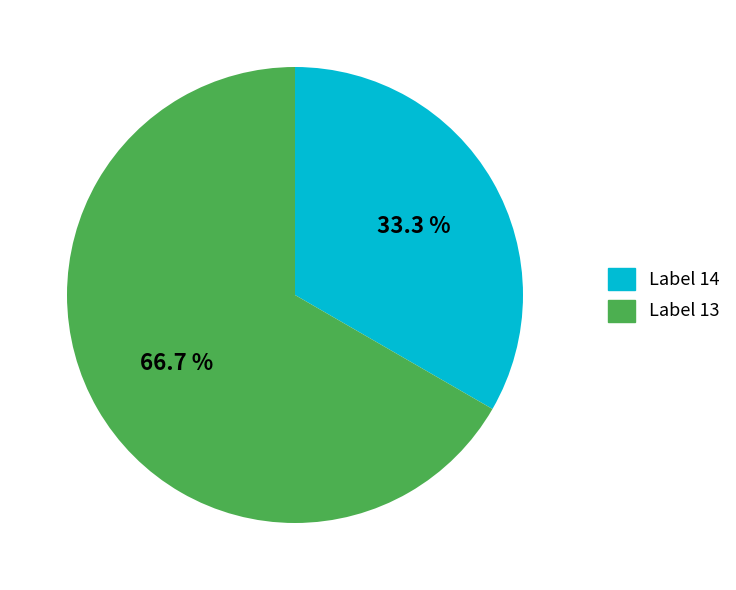

Does any single category account for the majority?

Yes